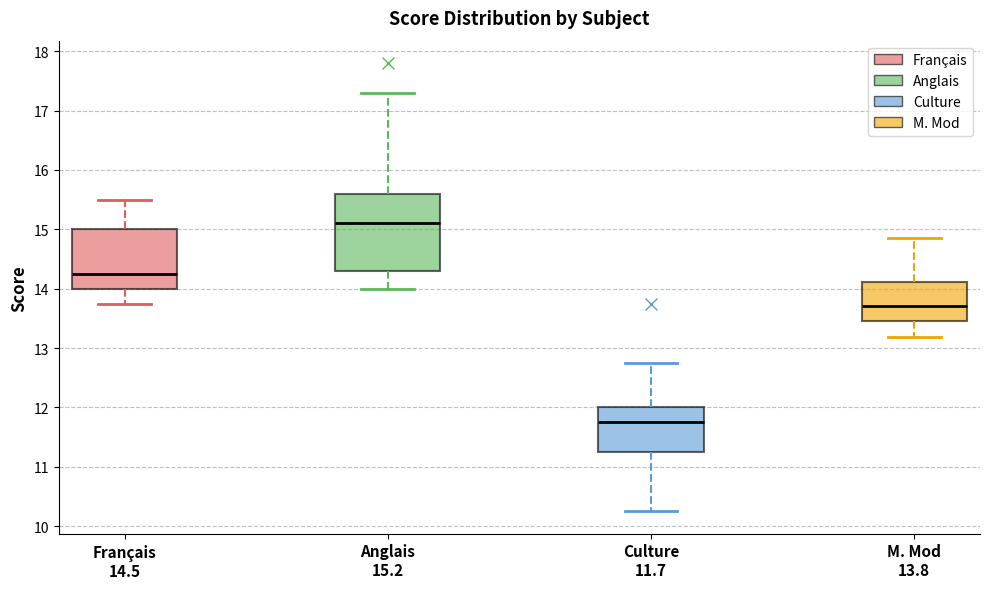

Reading left to right, read every box against the y-axis: the position of its median line, the range the box covers, and the ends of its whiskers. The values are not printed on the chart, so give them approximately, as read against the axis.

Français 14.5: median 14.3, box 14.0 to 15.0, whiskers 13.8 to 15.5
Anglais 15.2: median 15.1, box 14.3 to 15.6, whiskers 14.0 to 17.3
Culture 11.7: median 11.8, box 11.3 to 12.0, whiskers 10.3 to 12.8
M. Mod 13.8: median 13.7, box 13.5 to 14.1, whiskers 13.2 to 14.9